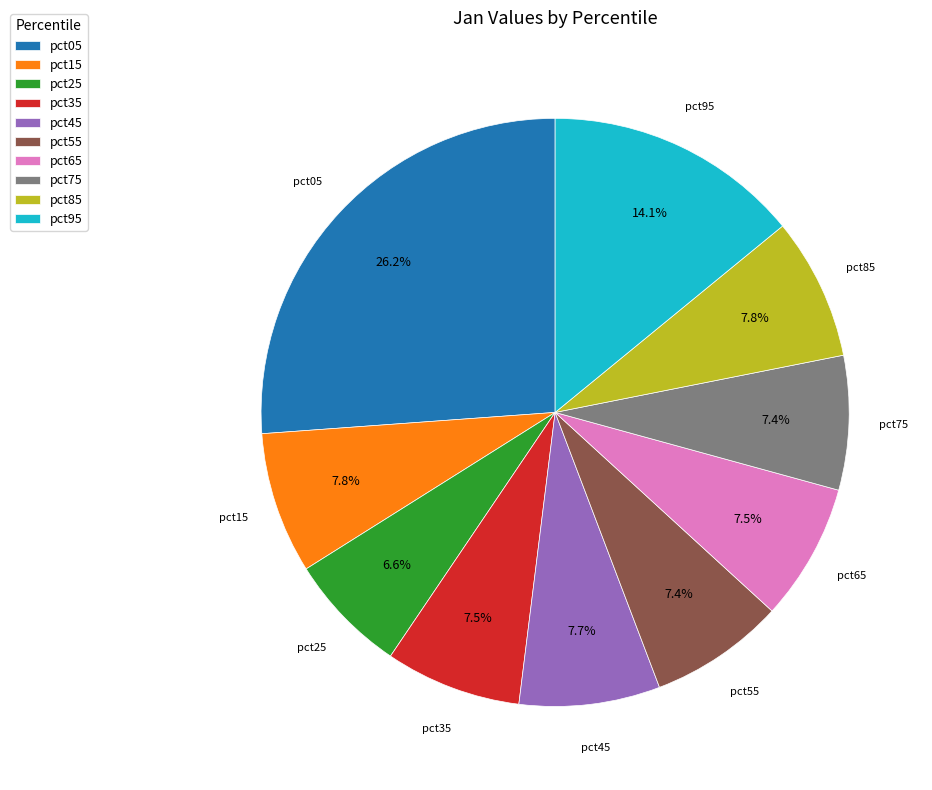

Does any single category account for the majority?

No